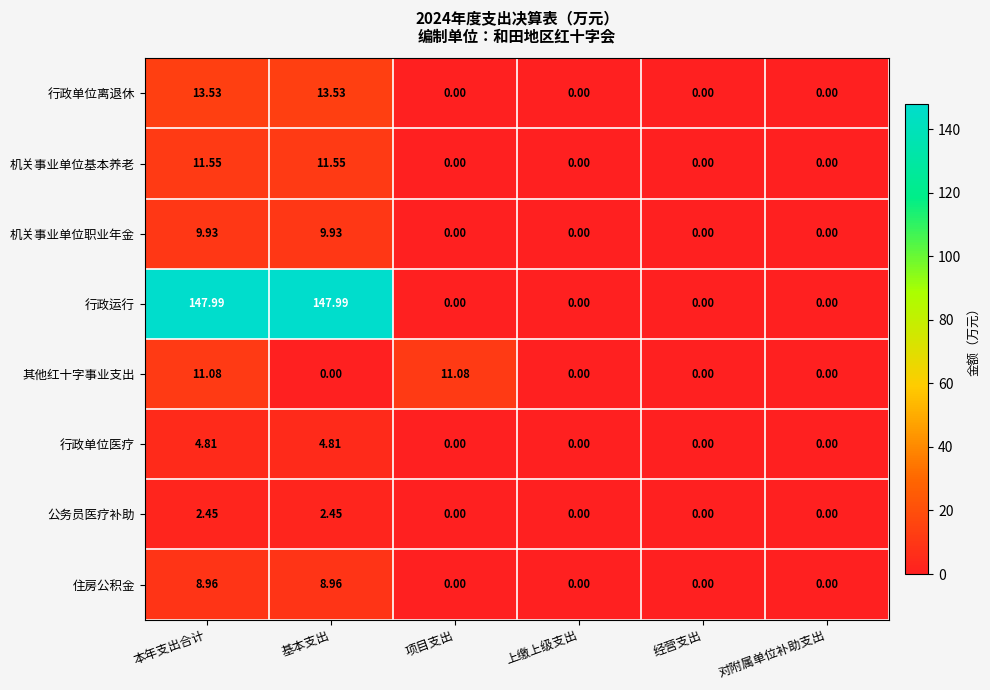

How many distinct data groups are displayed?

8